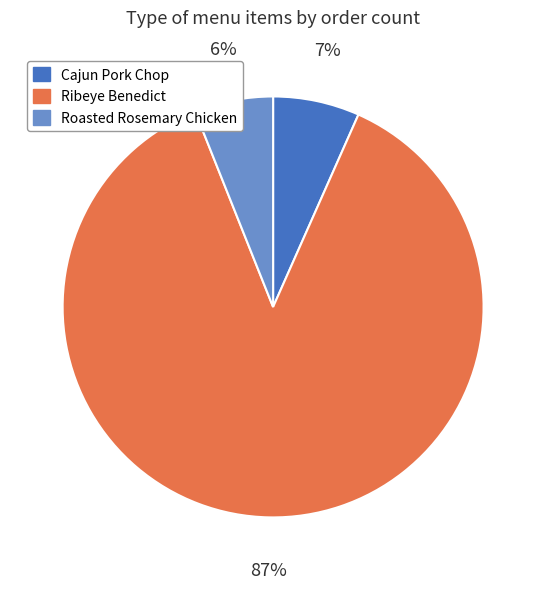

Is there any slice that represents more than half of the pie?

Yes